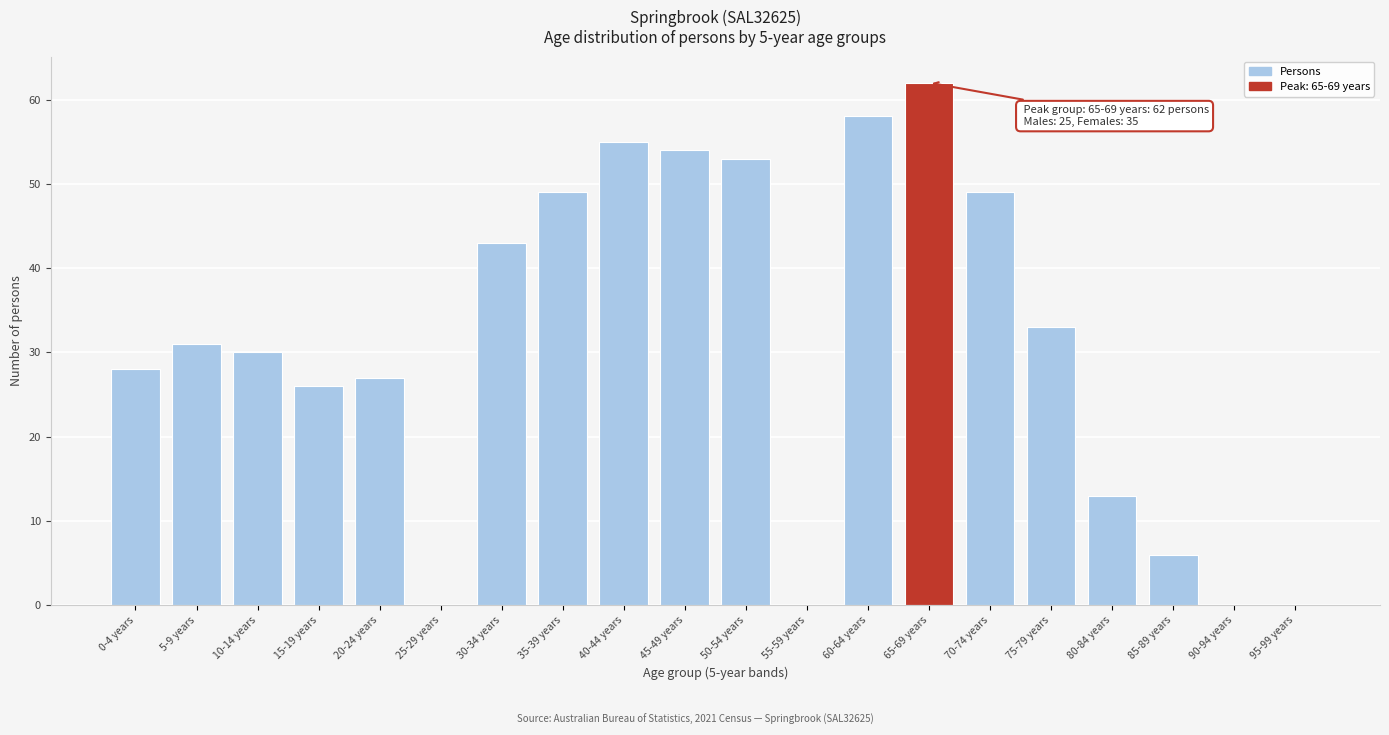

Reading left to right, what are all the values shown in this chart?

0-4 years=28	5-9 years=31	10-14 years=30	15-19 years=26	20-24 years=27	25-29 years=0	30-34 years=43	35-39 years=49	40-44 years=55	45-49 years=54	50-54 years=53	55-59 years=0	60-64 years=58	65-69 years=62	70-74 years=49	75-79 years=33	80-84 years=13	85-89 years=6	90-94 years=0	95-99 years=0